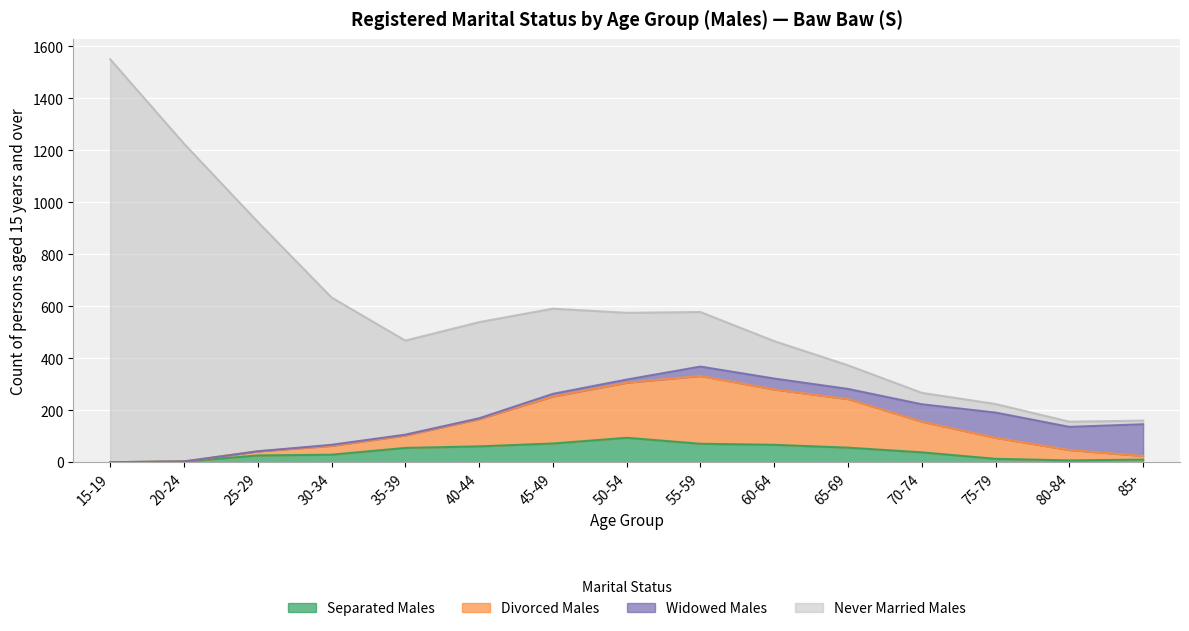

At which label is Separated Males closest to 47?

35-39